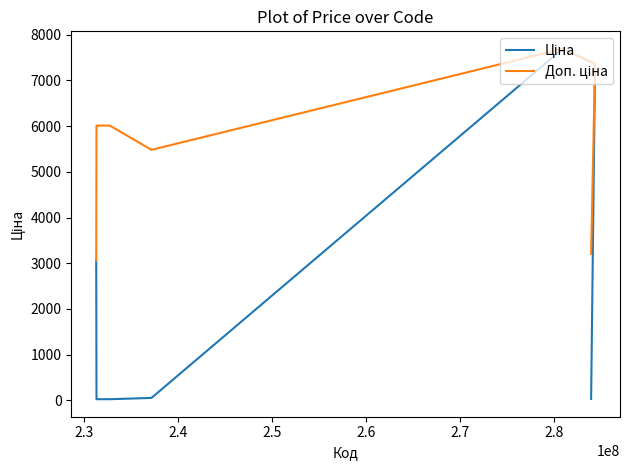

What is the average value of the Ціна series?

2077.4